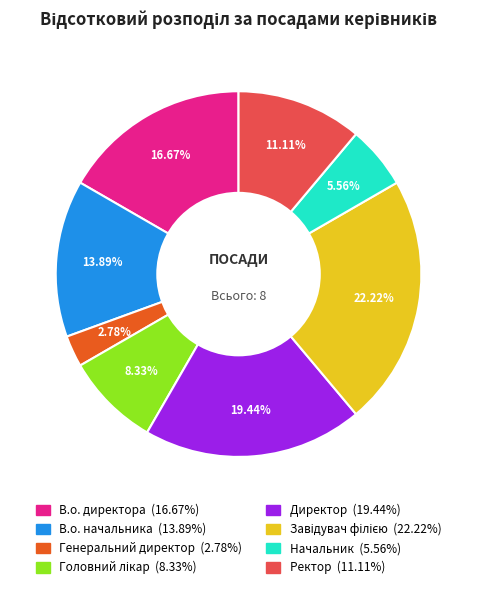

Is the sum of В.о. директора and Начальник greater than half?

No